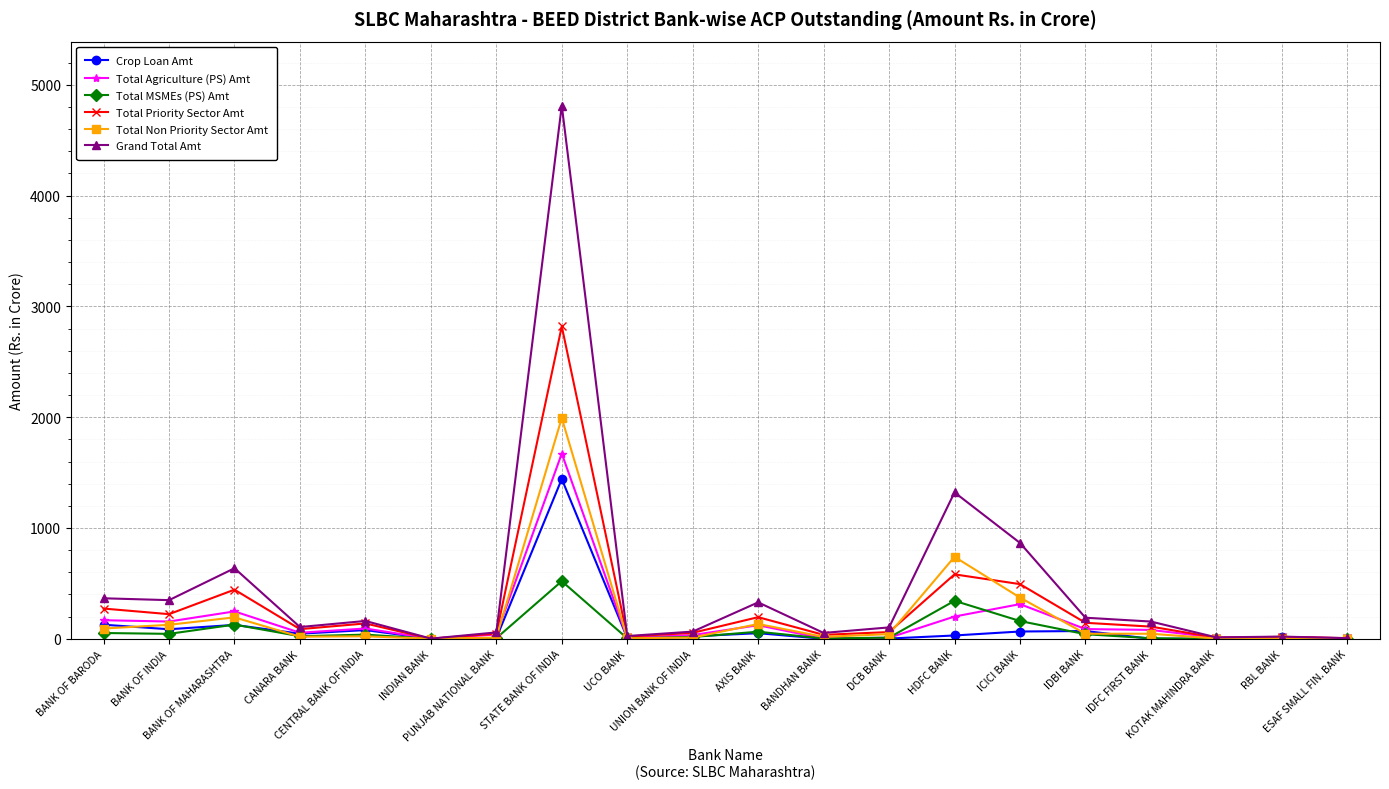

True or false: Crop Loan Amt has more than 2 points higher than both neighbors.

True